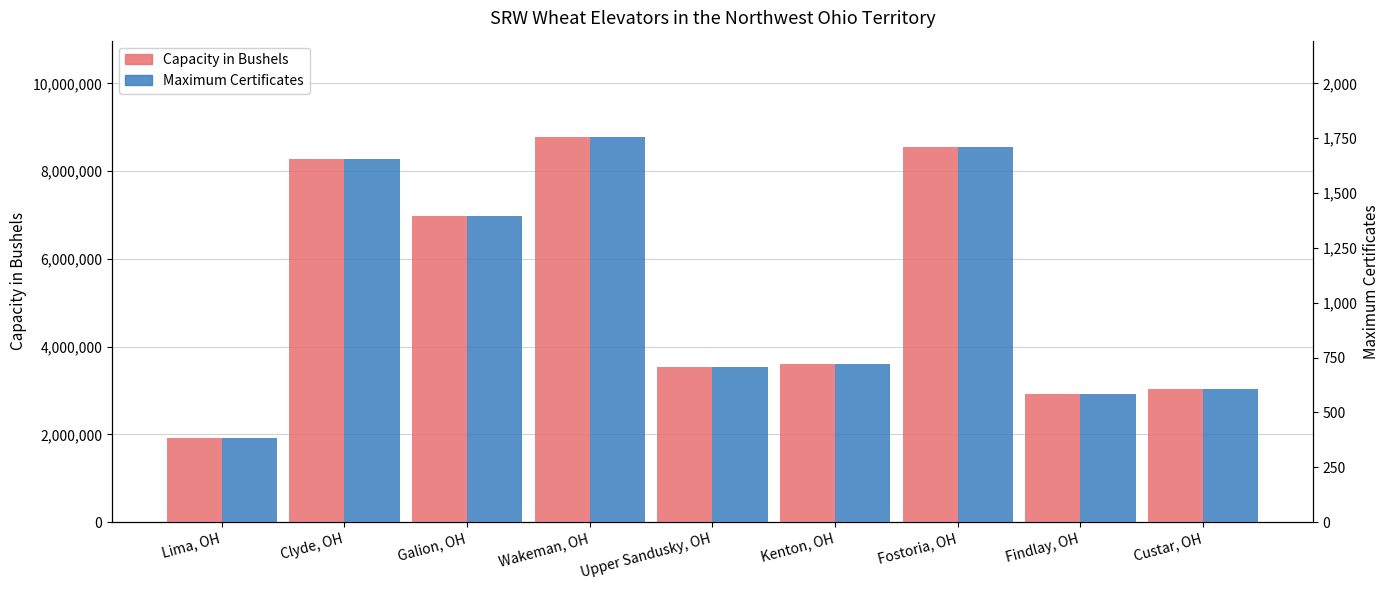

How many groups of bars are there?

9